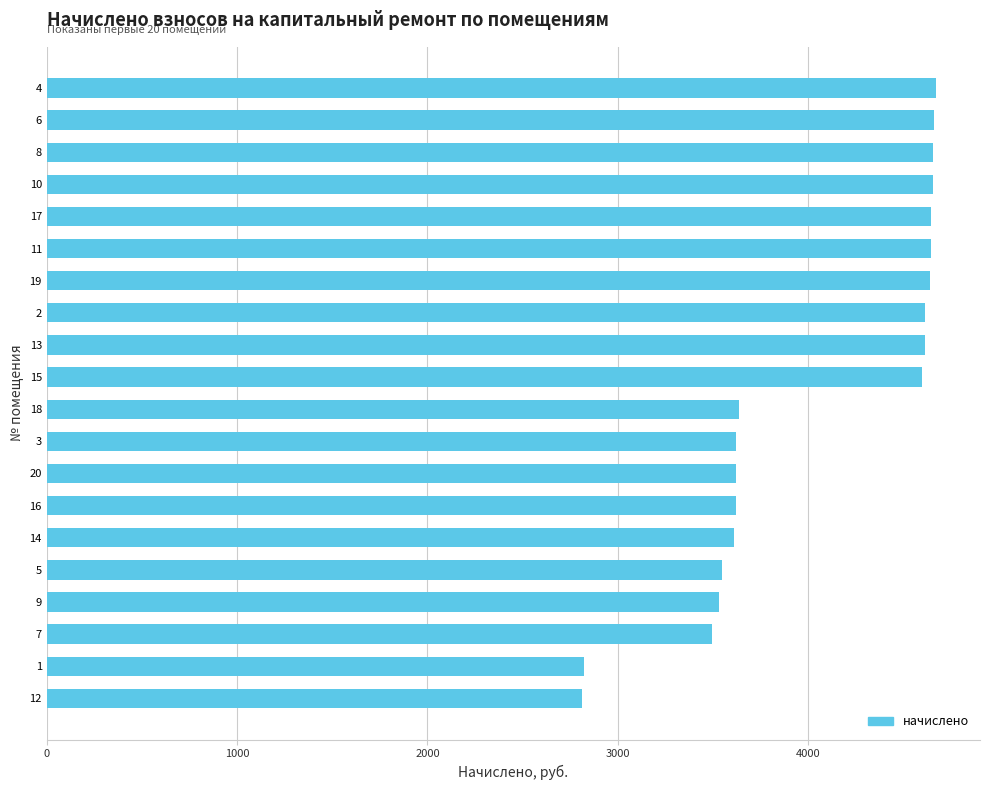

Does the chart contain stacked bars?

No